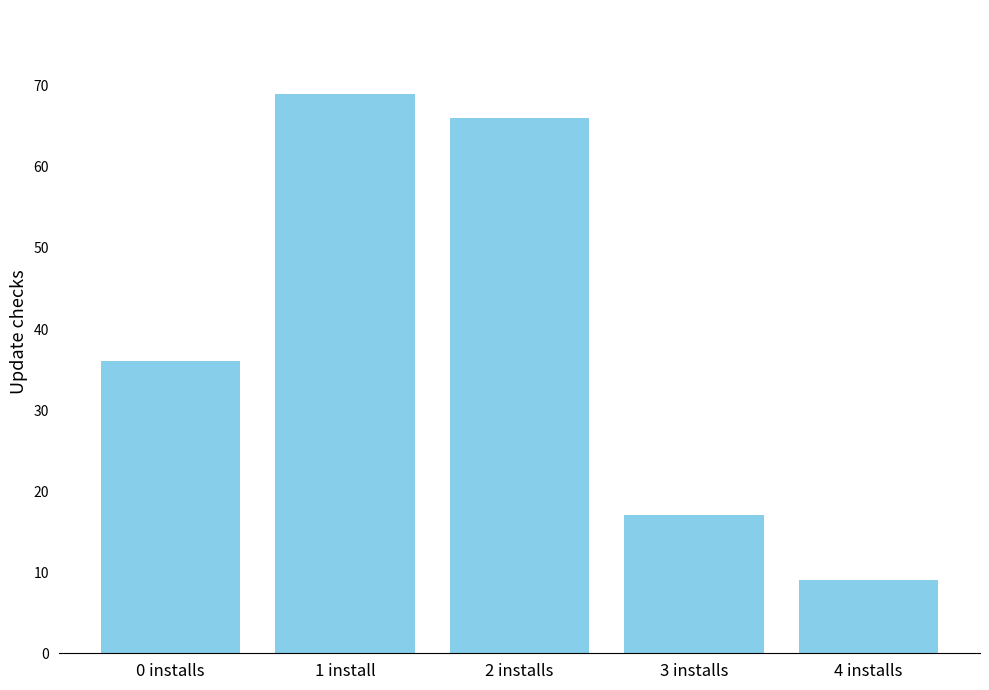

What position from the left is 2 installs?

3